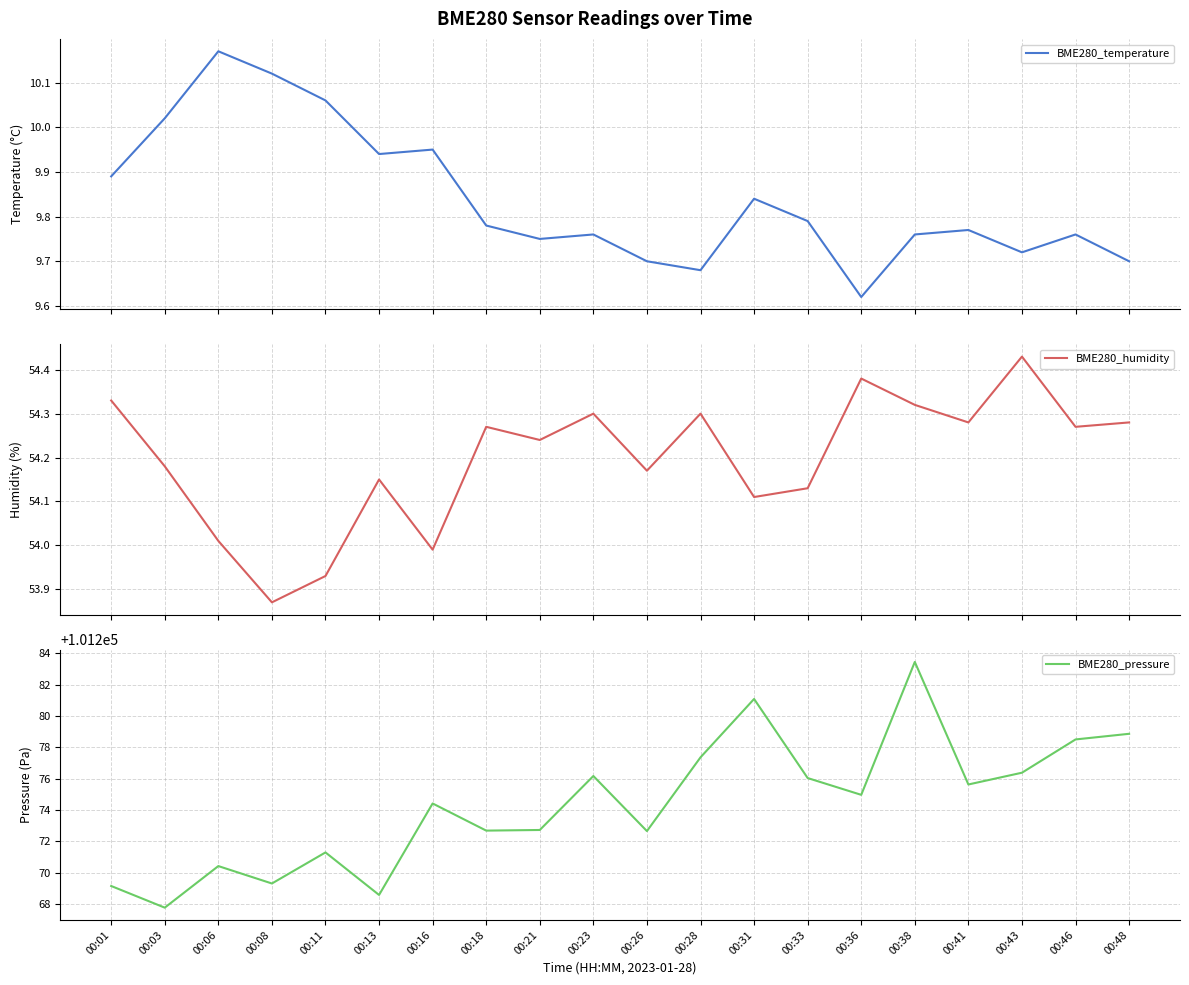

Is this an area chart (filled region under the line)?

No